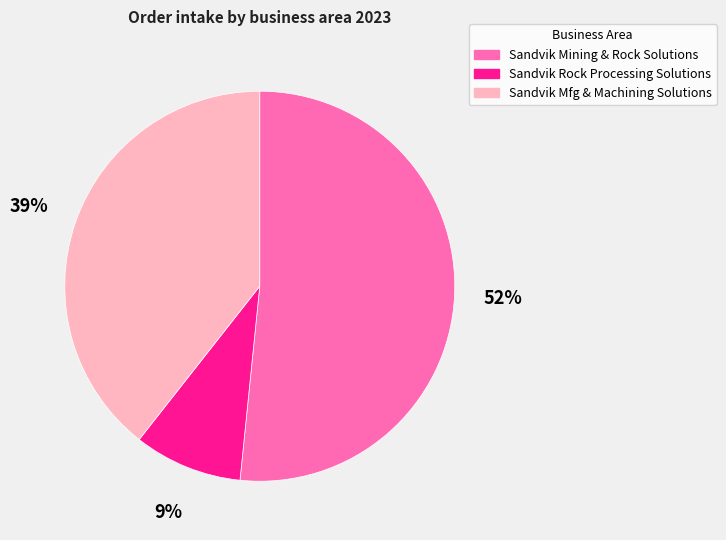

To the nearest percent, what is the average slice percentage?

33%